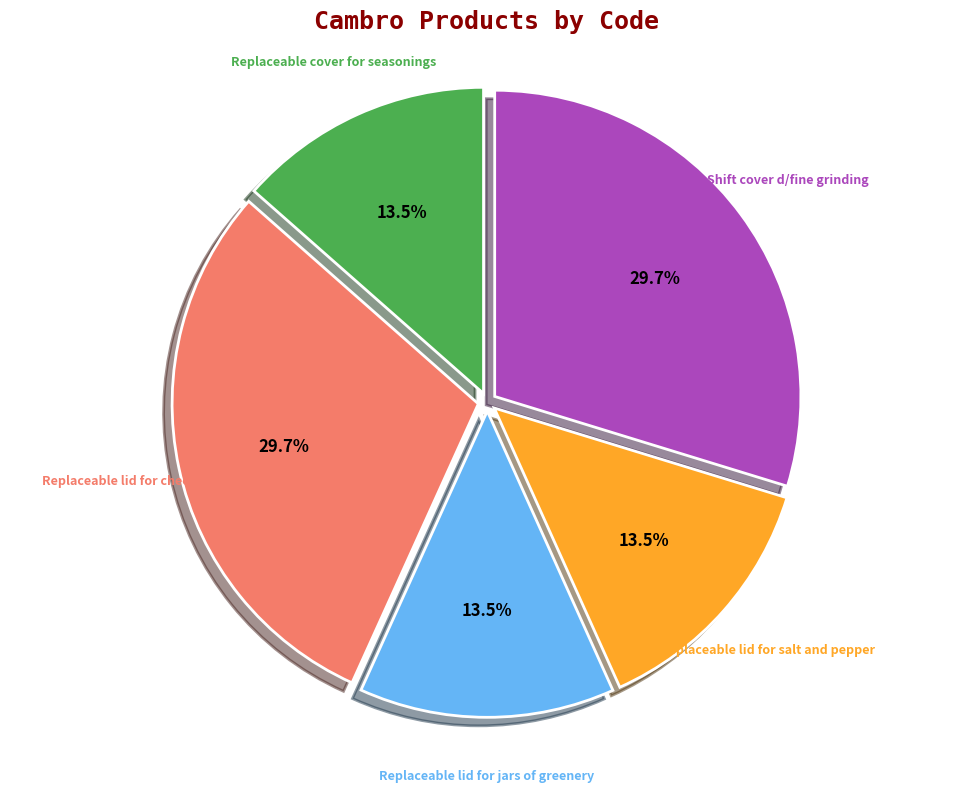

Is there any slice that represents more than half of the pie?

No